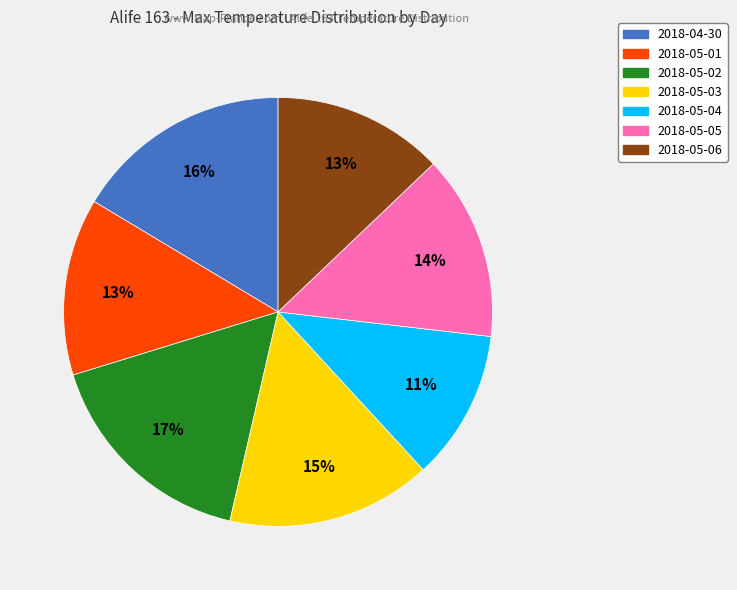

To the nearest percent, what percentage of the pie is 2018-04-30?

16%